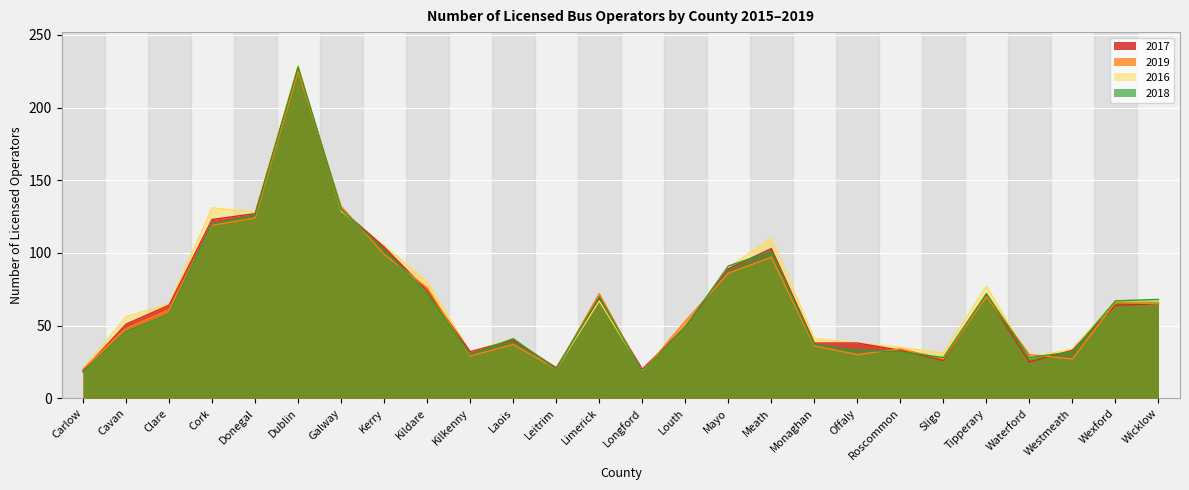

What is the difference between the maximum and minimum values in the 2016 series?

210